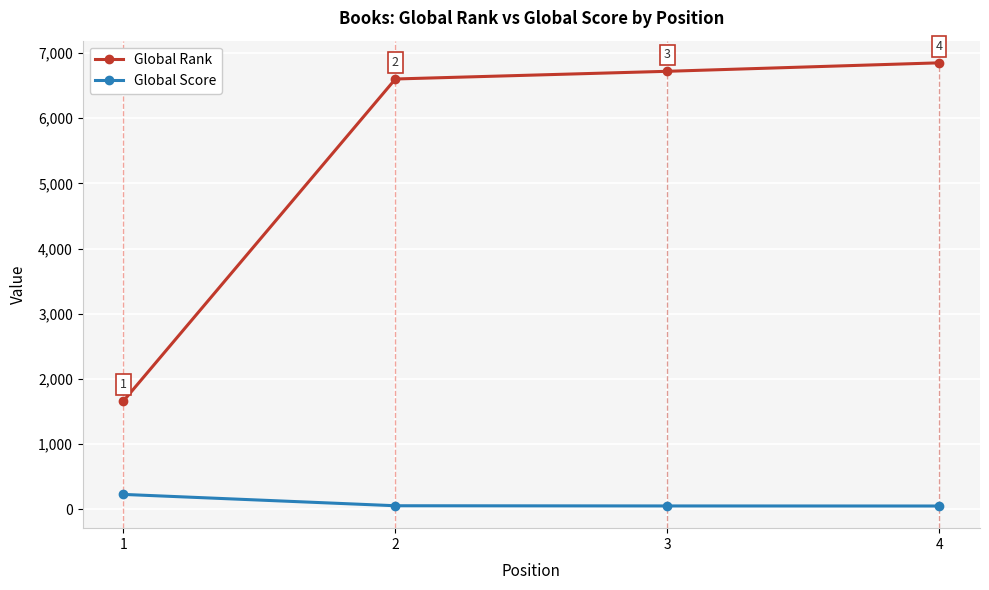

Reading left to right, what are all the values shown in this chart?

Global Rank: 1=1663	2=6603	3=6721	4=6851
Global Score: 1=229	2=55	3=52	4=51